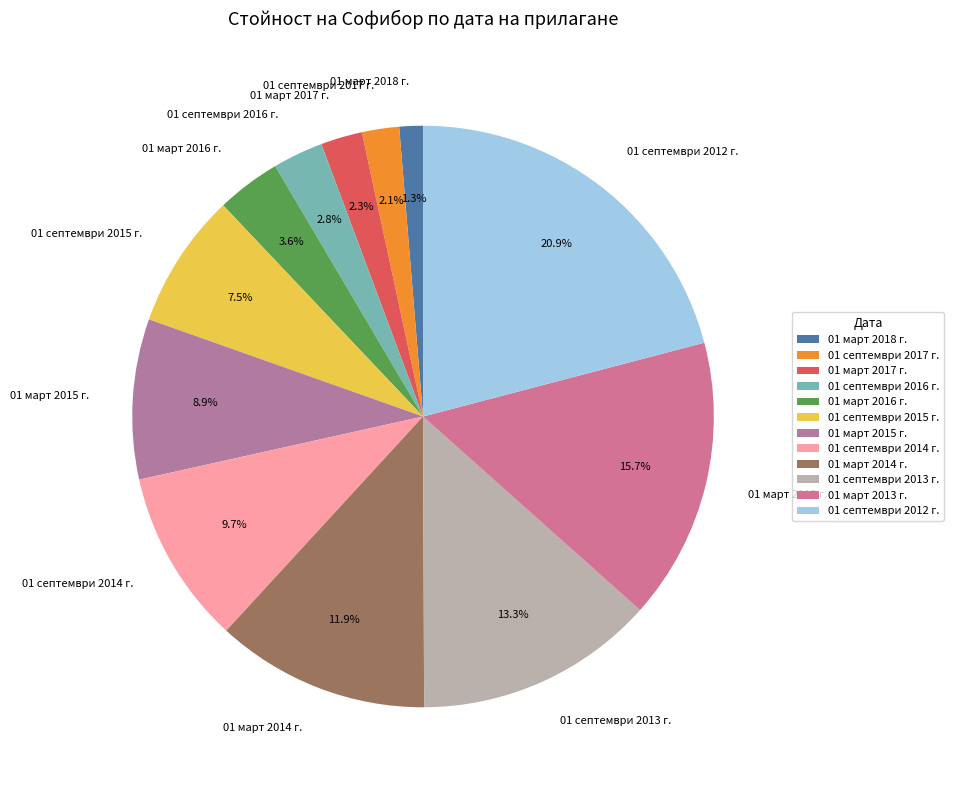

To the nearest percent, what portion does 01 септември 2012 г. represent?

21%